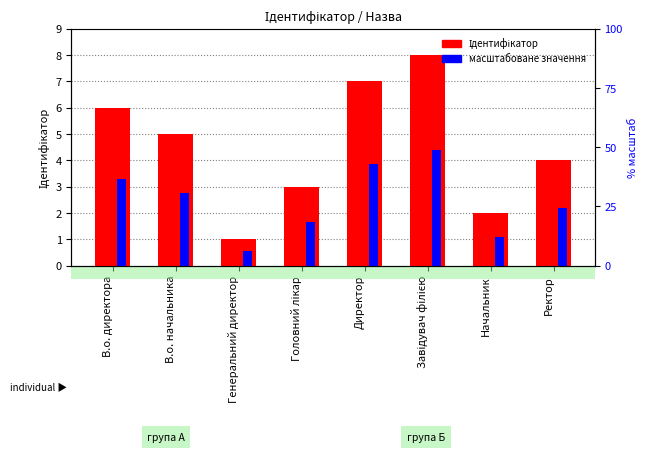

Which category has the highest value in the Ідентифікатор series?

Завідувач філією